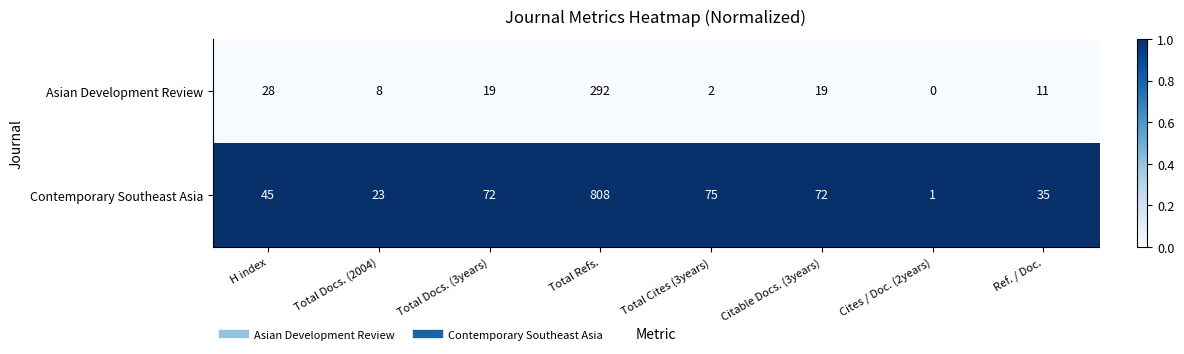

Reading left to right, list all the values displayed in this chart.

Asian Development Review: 28	8	19	292	2	19	0	11
Contemporary Southeast Asia: 45	23	72	808	75	72	1	35